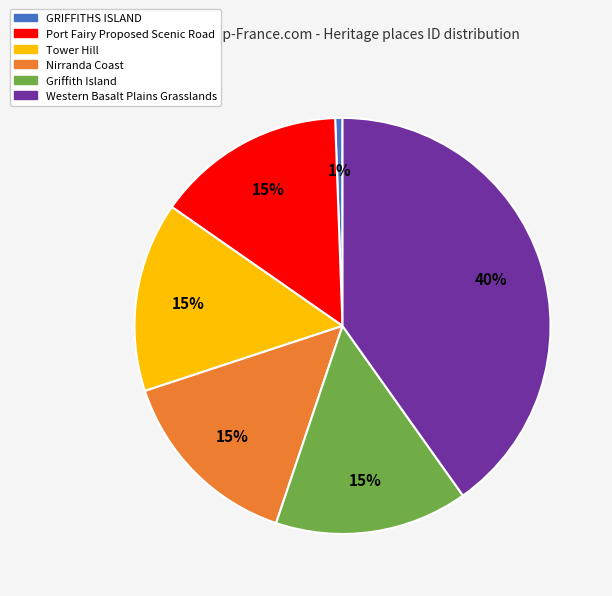

What is the ratio of the value at Tower Hill to the value at Nirranda Coast?

1.0